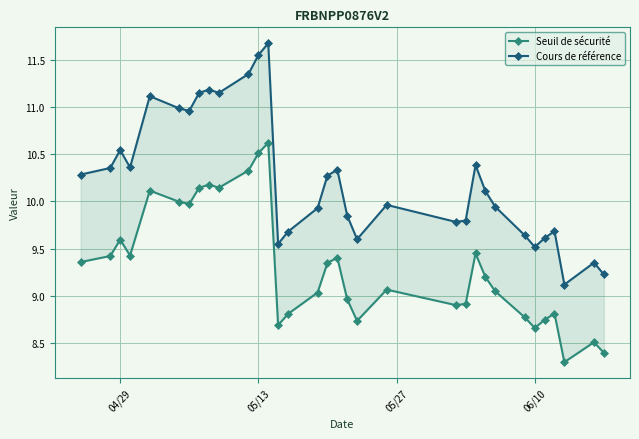

How many data points in Seuil de sécurité are above 9?

20